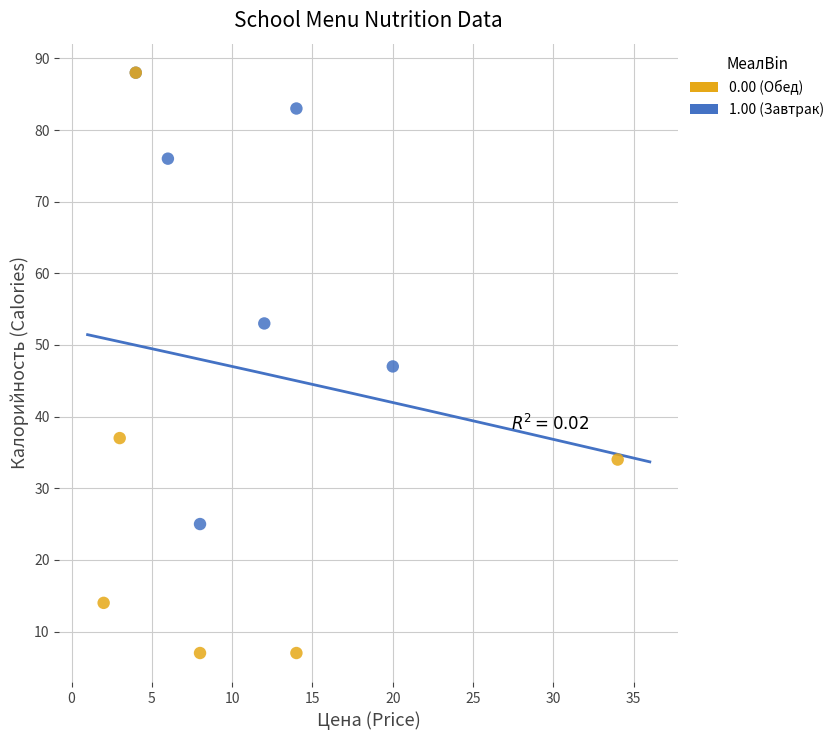

Which series contains the lowest Y value?

0.00 (Обед)